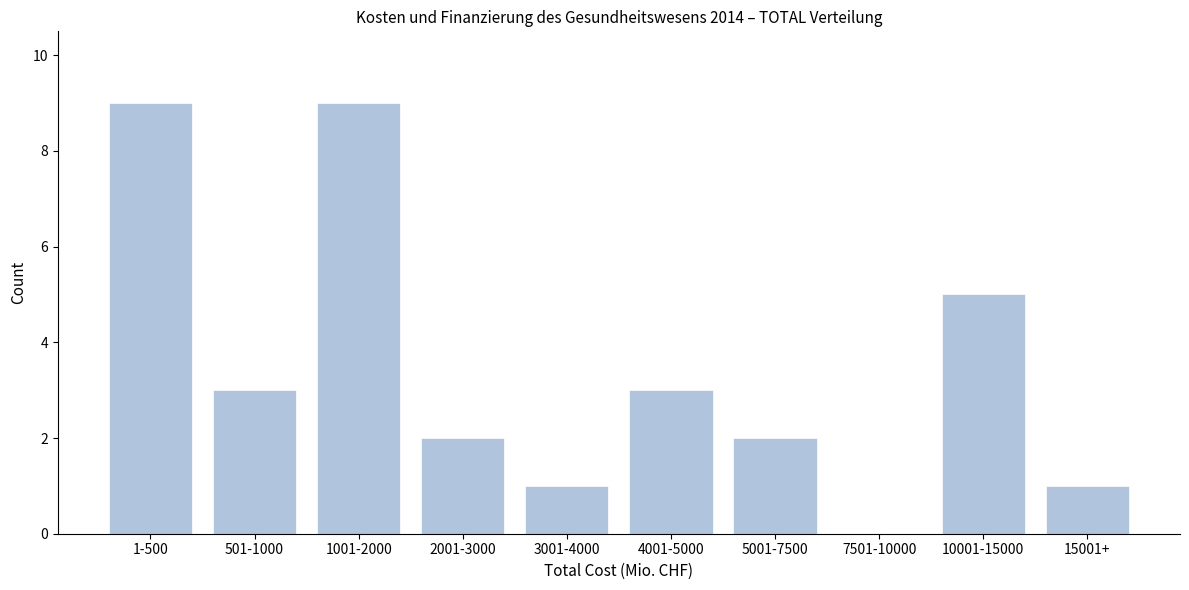

Reading right to left, what are all the values shown in this chart?

15001+=1	10001-15000=5	7501-10000=0	5001-7500=2	4001-5000=3	3001-4000=1	2001-3000=2	1001-2000=9	501-1000=3	1-500=9